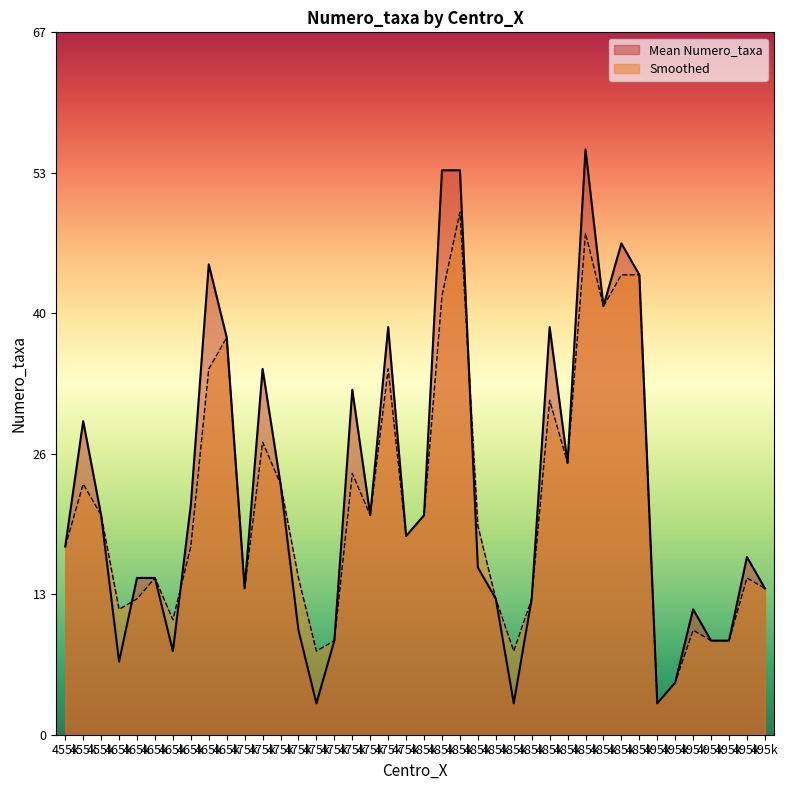

True or false: Mean Numero_taxa and Smoothed intersect in this chart.

True